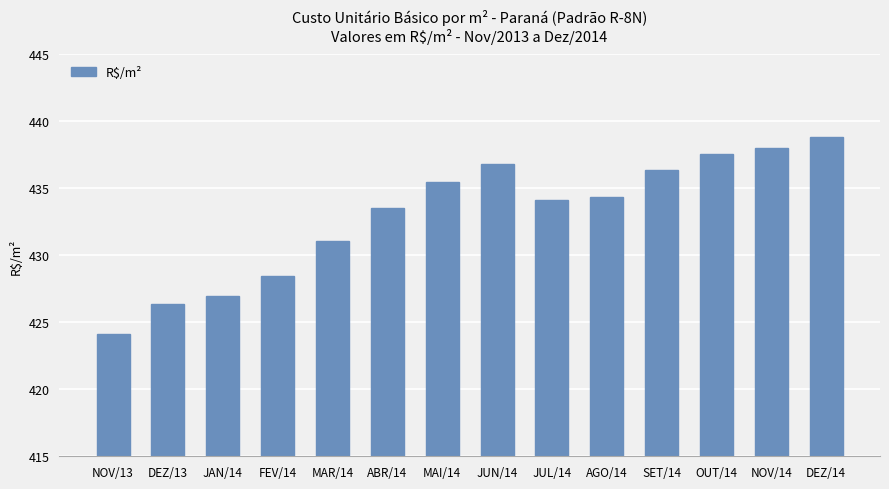

The chart shows a value of 426.4 at DEZ/13. True or false?

True